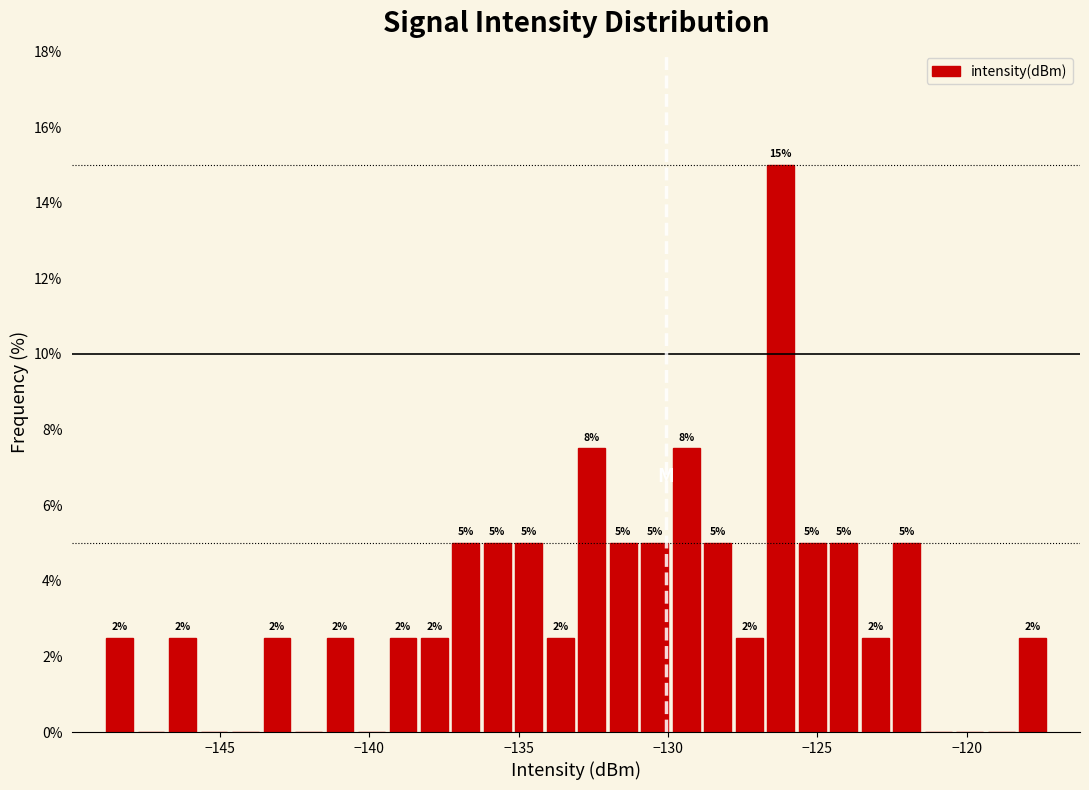

Read against the x-axis, roughly where is the centre of the tallest bar?

-126.0